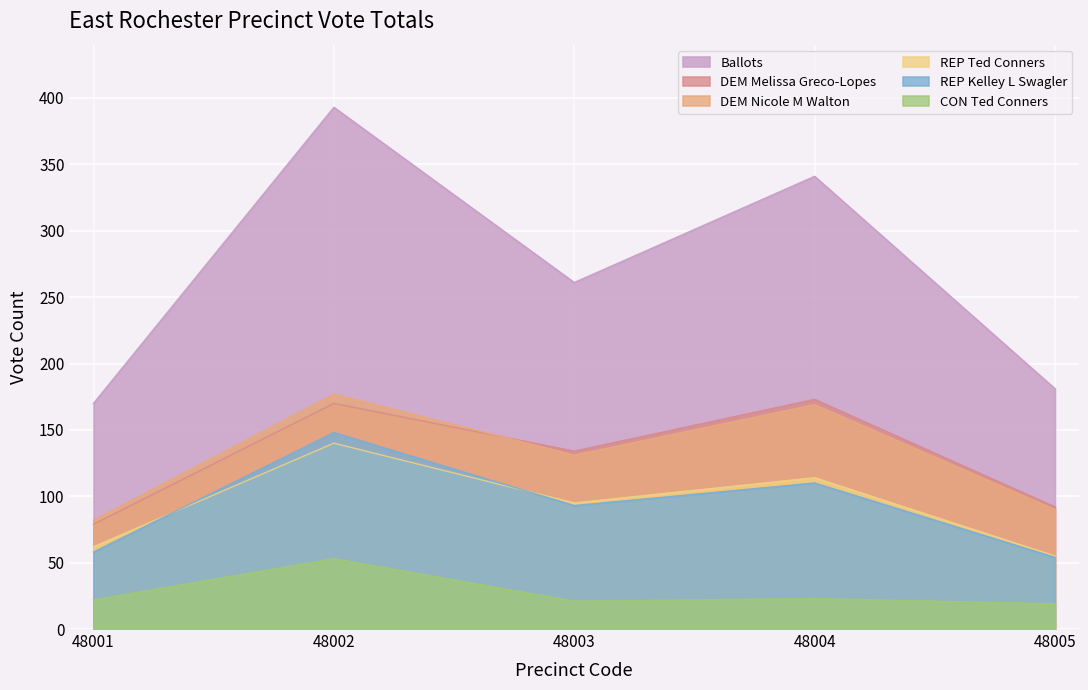

Reading right to left, transcribe all the data shown in this chart.

Ballots: 181	341	261	393	170
DEM Melissa Greco-Lopes: 92	173	134	170	79
DEM Nicole M Walton: 90	169	131	177	82
REP Ted Conners: 55	114	95	140	62
REP Kelley L Swagler: 54	110	93	148	58
CON Ted Conners: 19	23	21	53	22